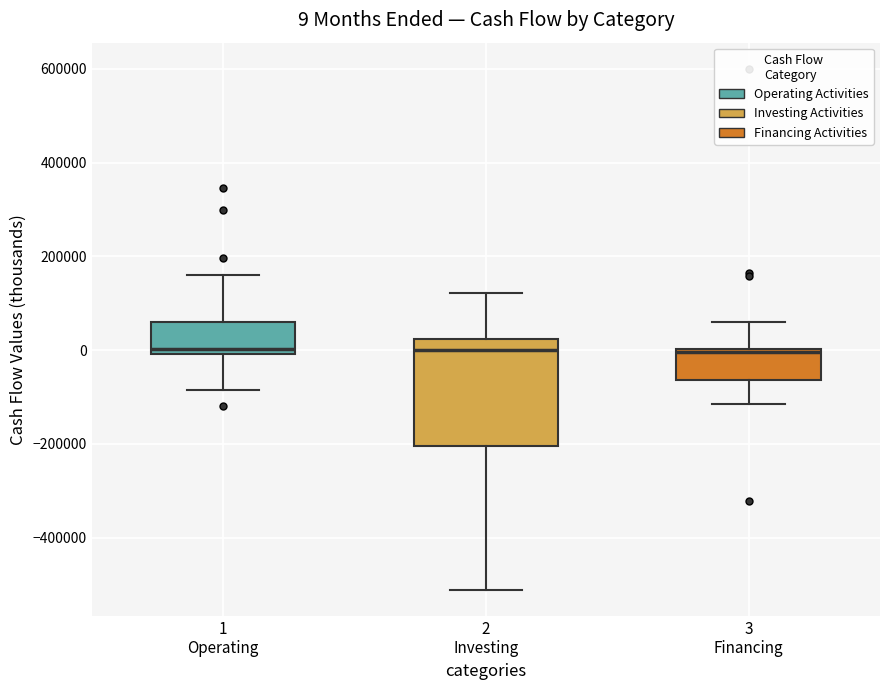

Comparing the boxes themselves (not the whiskers), which one is the tallest?

2 Investing